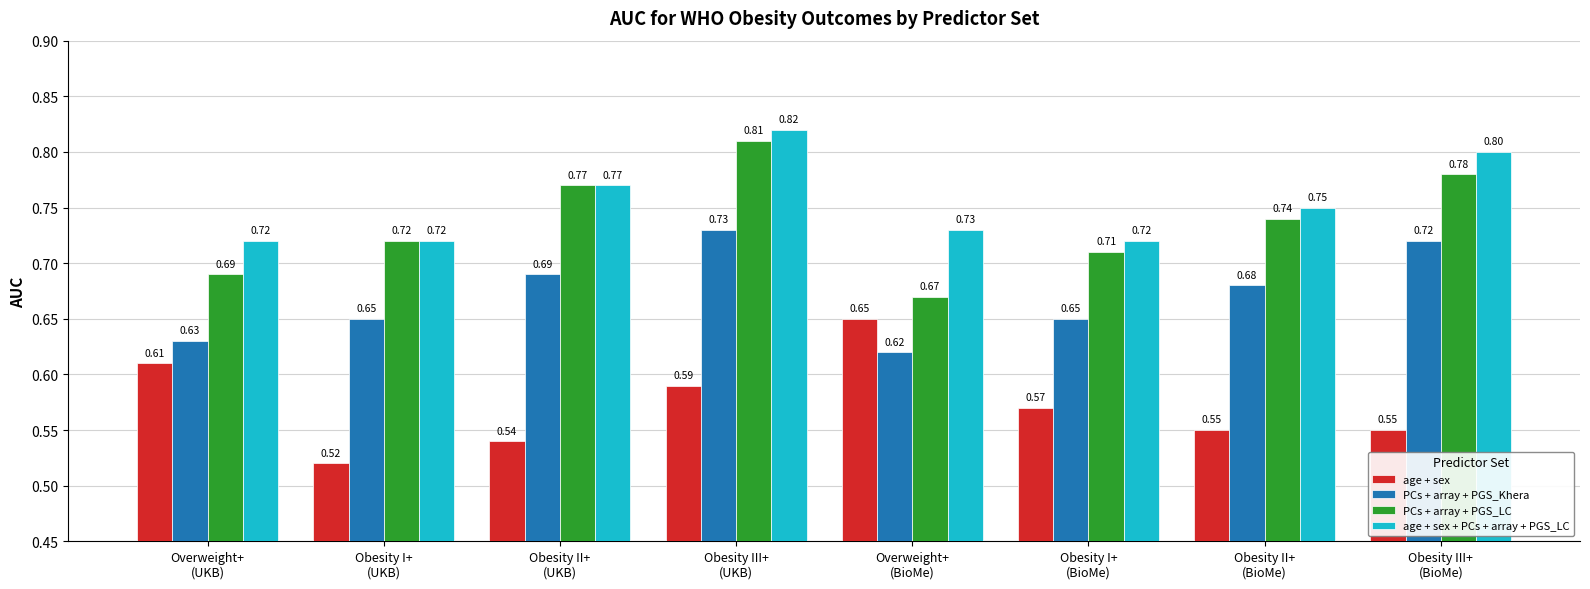

Is the value of age + sex + PCs + array + PGS_LC at Obesity II+
(BioMe) greater than the value of PCs + array + PGS_Khera at Obesity II+
(UKB)?

Yes